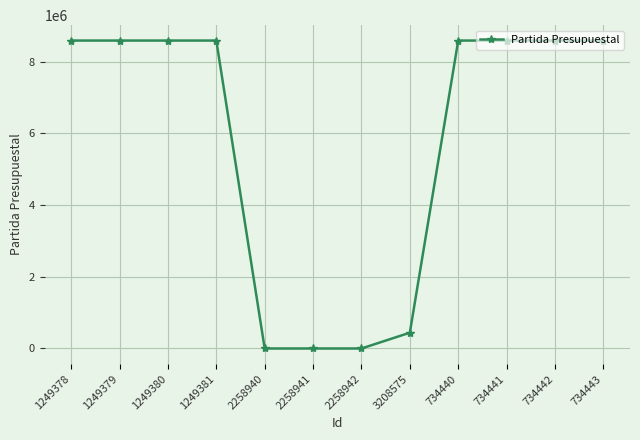

Count the number of data series in this chart.

1